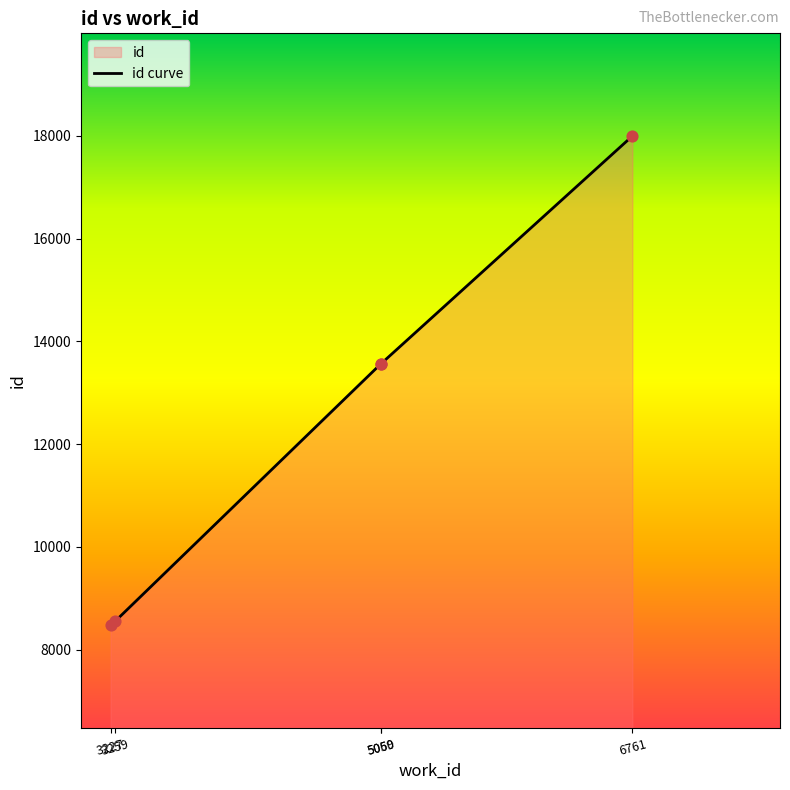

Which has a higher value, 6761 or 3227?

6761